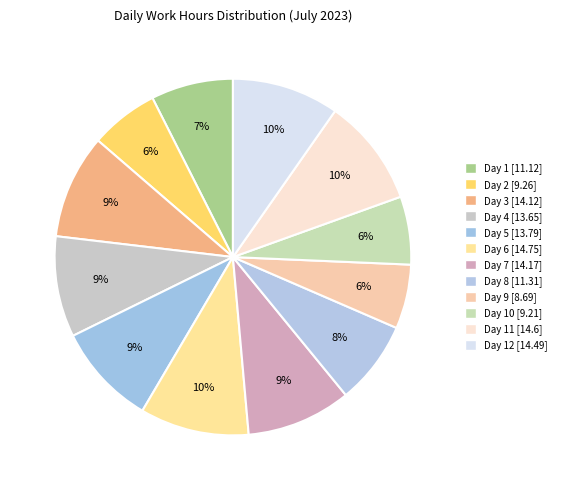

How many slices are in this pie chart?

12